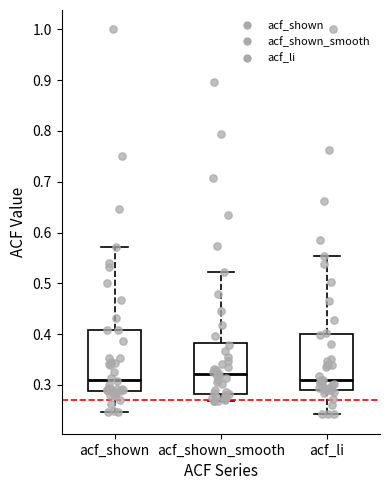

Comparing the boxes themselves (not the whiskers), which one is the tallest?

acf_shown